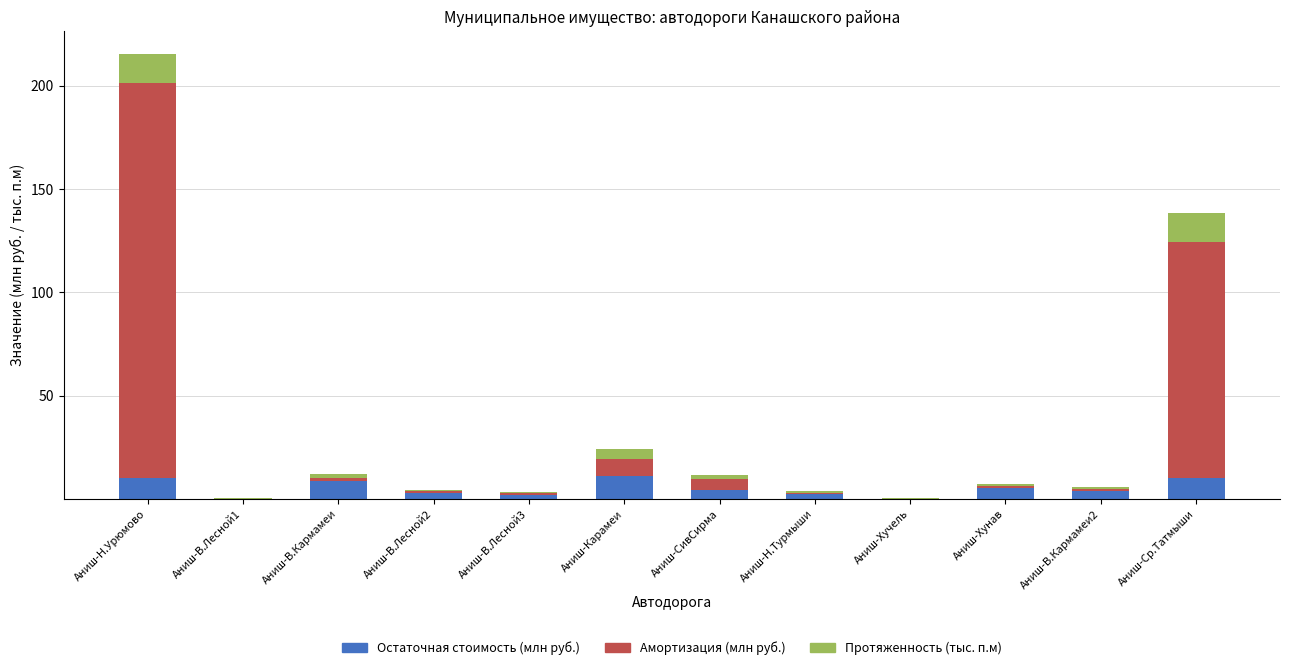

What is the sum of all Остаточная стоимость (млн руб.) values?

60.9